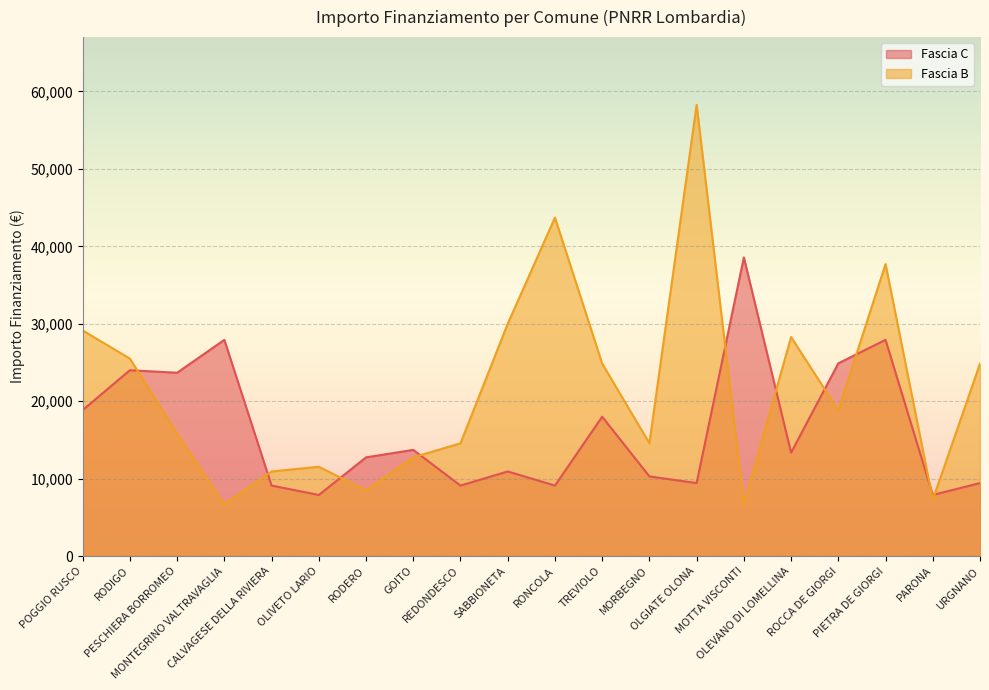

The Fascia B series shows 6967 at REDONDESCO. True or false?

False